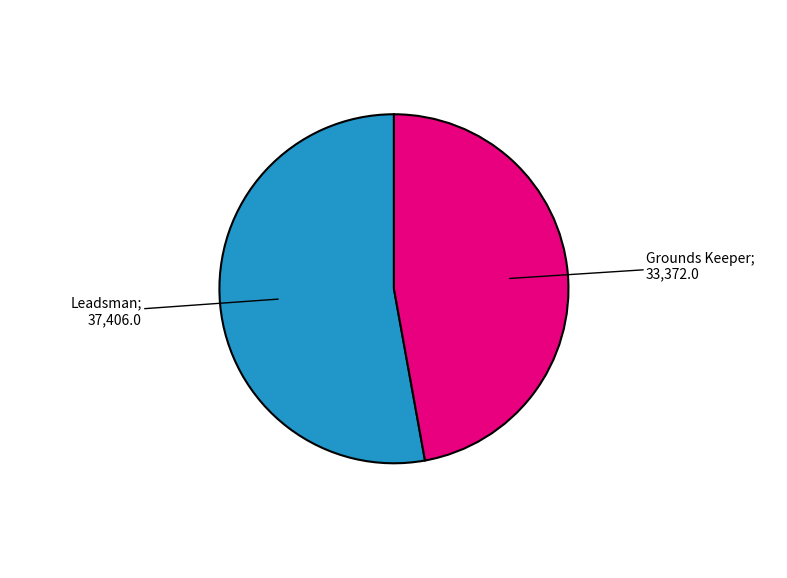

Does any single category account for the majority?

Yes